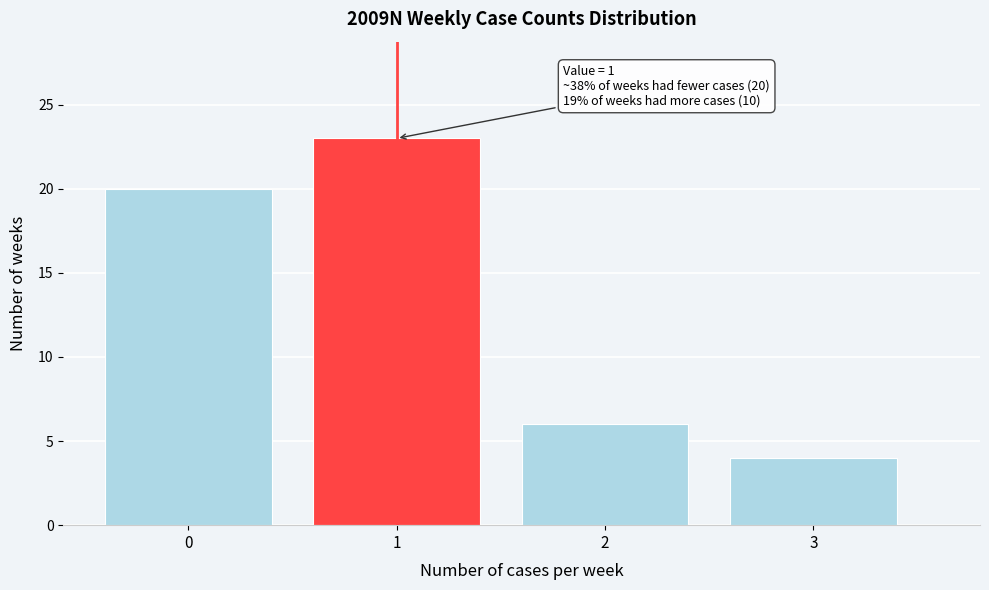

Reading left to right, transcribe all the data shown in this chart.

20	23	6	4